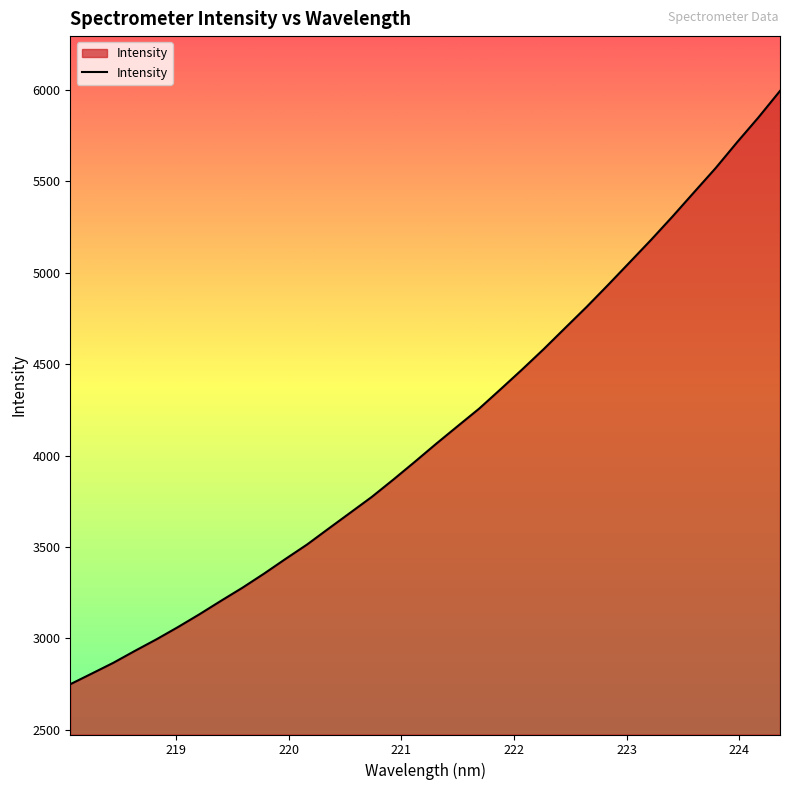

What is the difference between the maximum and minimum values?

3245.0